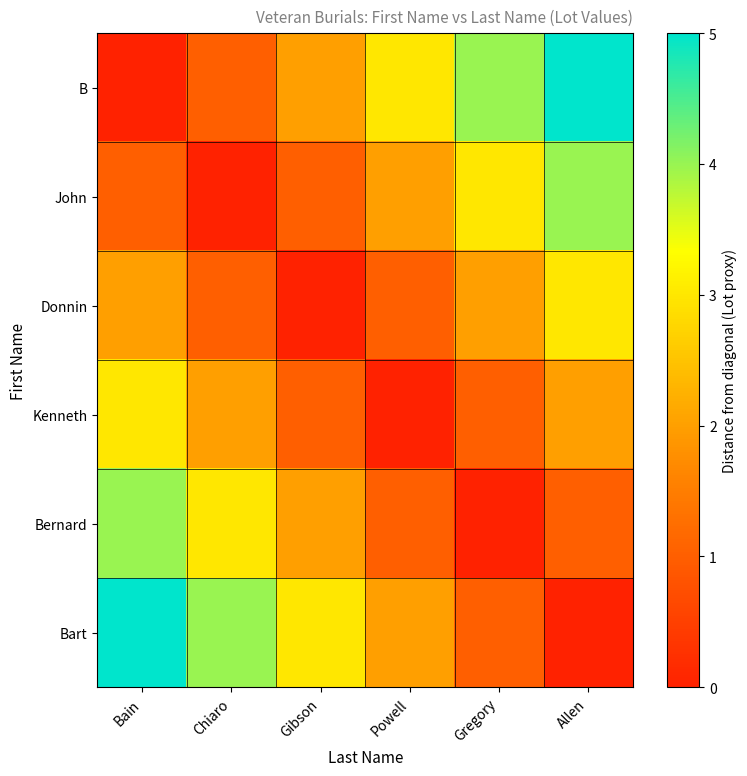

Which series has the widest spread of values?

row_0